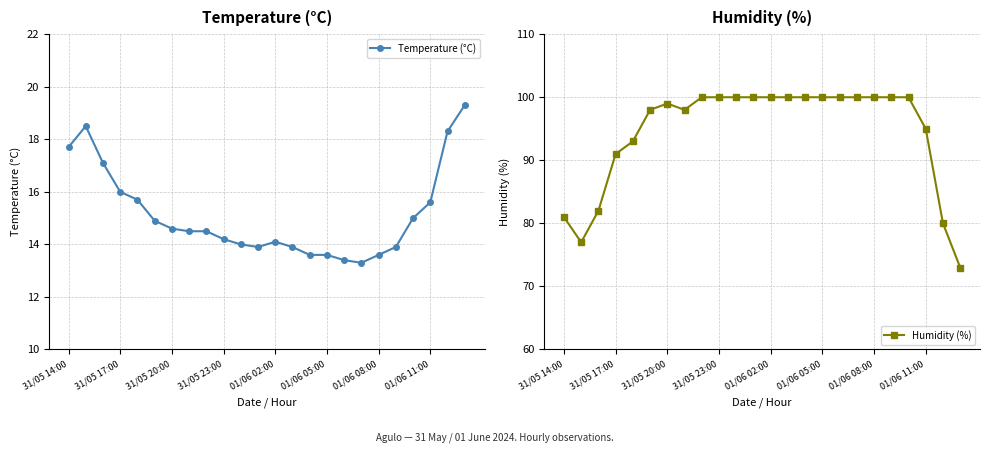

Read the Humidity (%) value at 31/05 23:00.

100.0